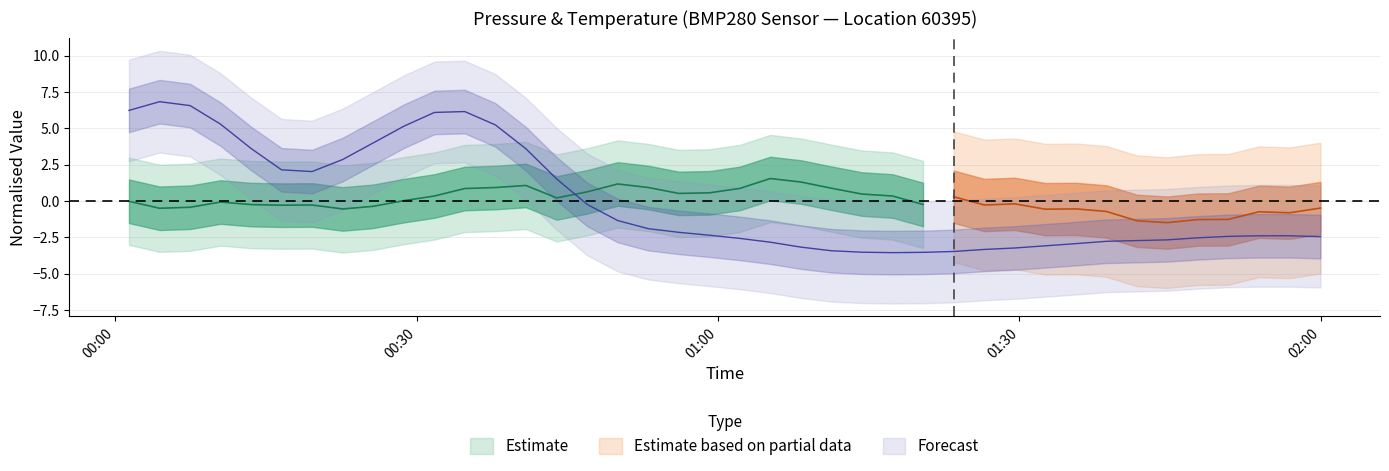

At which category does the data reach its first local valley?

2024-03-25T00:19:36